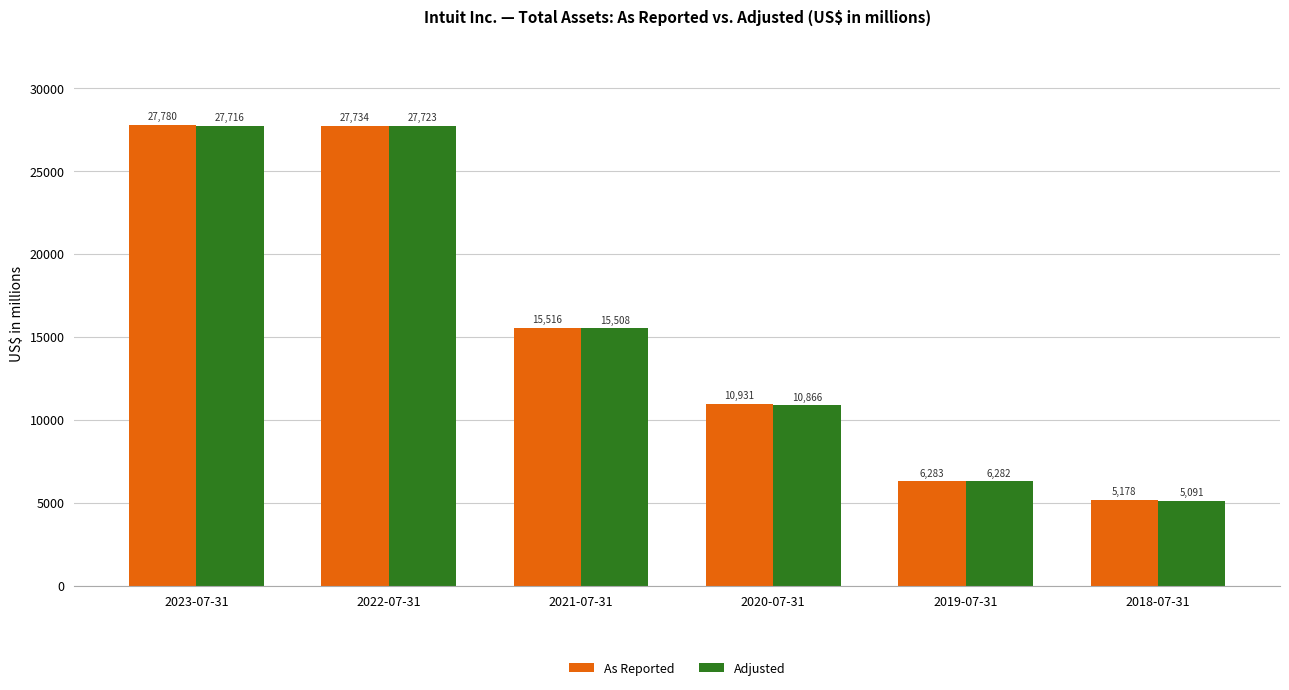

Rank the series by their average value, from highest to lowest.

As Reported, Adjusted